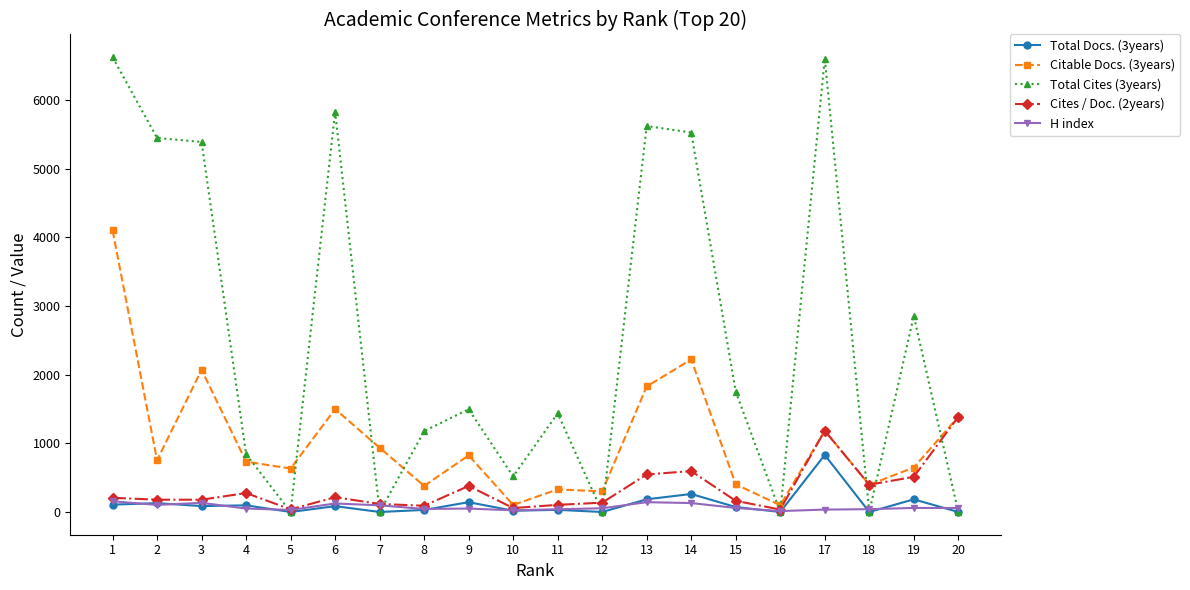

At which category is the sum across all series the highest?

1